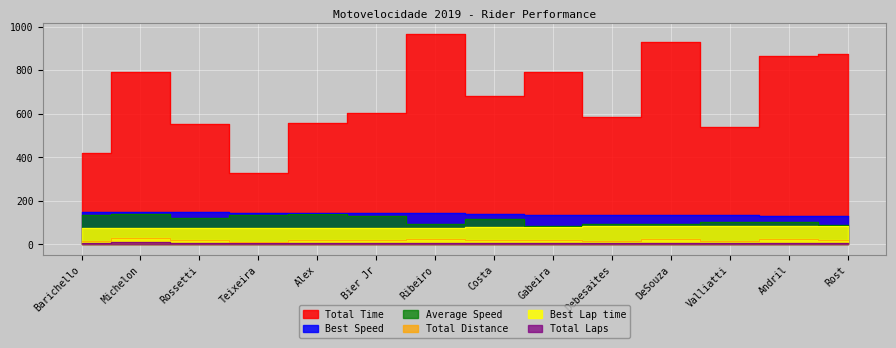

At which category is the sum across all series the highest?

Ribeiro